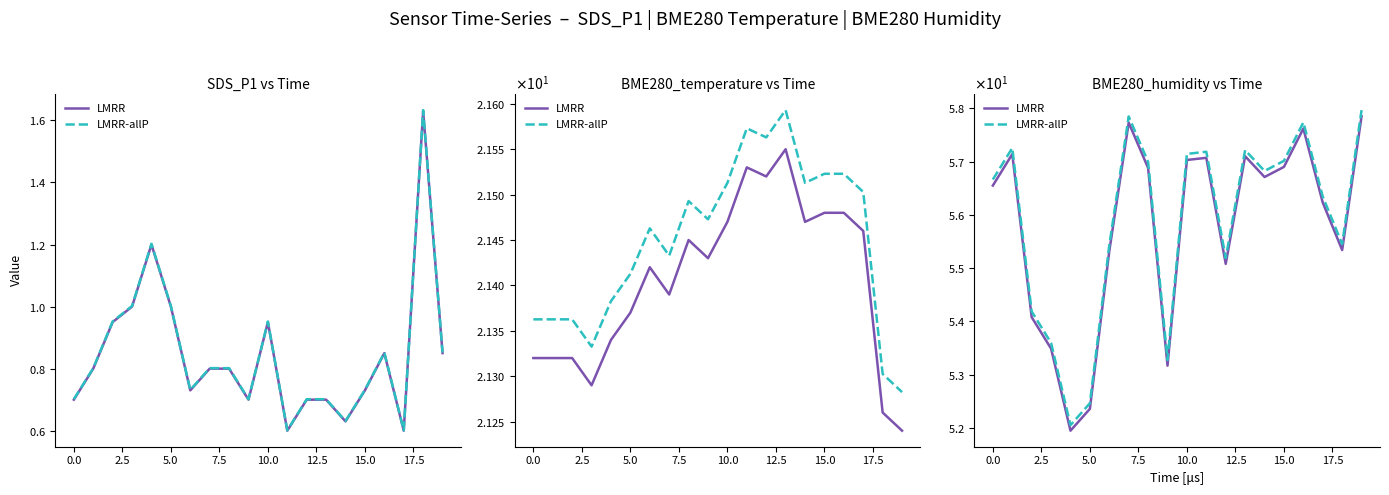

What is the difference between the second highest and minimum values in the LMRR-allP series?

5.8